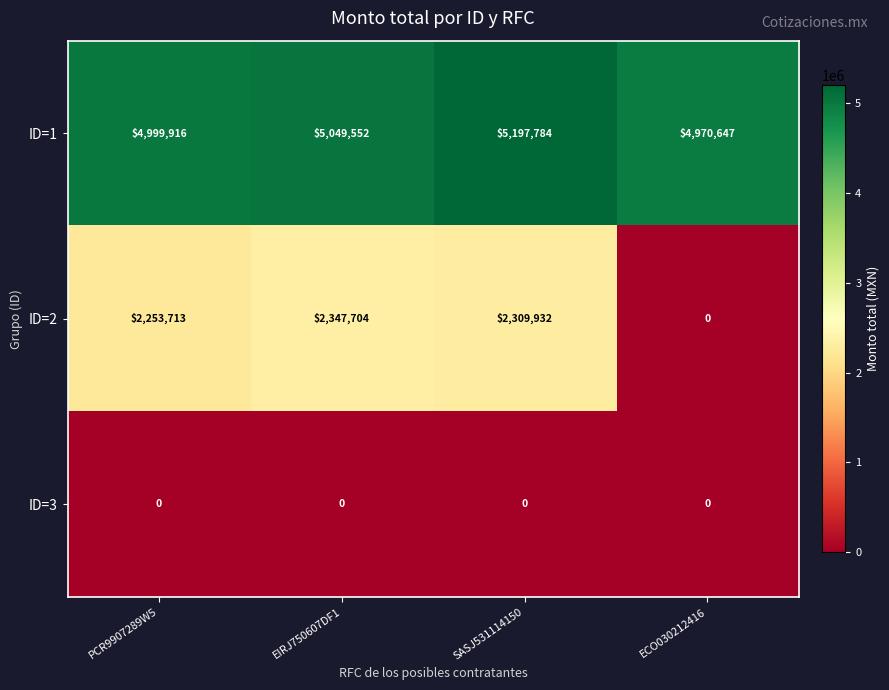

Reading right to left, extract all data points from this chart.

ID=1: ECO030212416=4970647	SASJ531114150=5197784	EIRJ750607DF1=5049552	PCR9907289W5=4999916
ID=2: ECO030212416=0	SASJ531114150=2309932	EIRJ750607DF1=2347704	PCR9907289W5=2253713
ID=3: ECO030212416=0	SASJ531114150=0	EIRJ750607DF1=0	PCR9907289W5=0